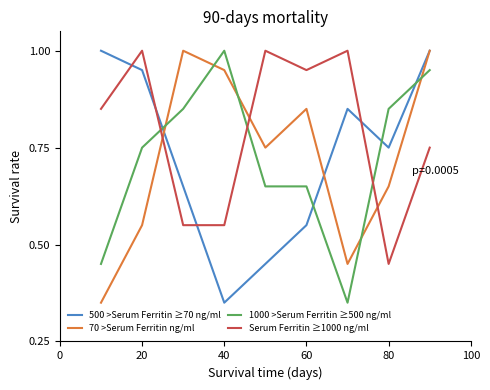

Which series has the largest total across all categories?

Serum Ferritin ≥1000 ng/ml